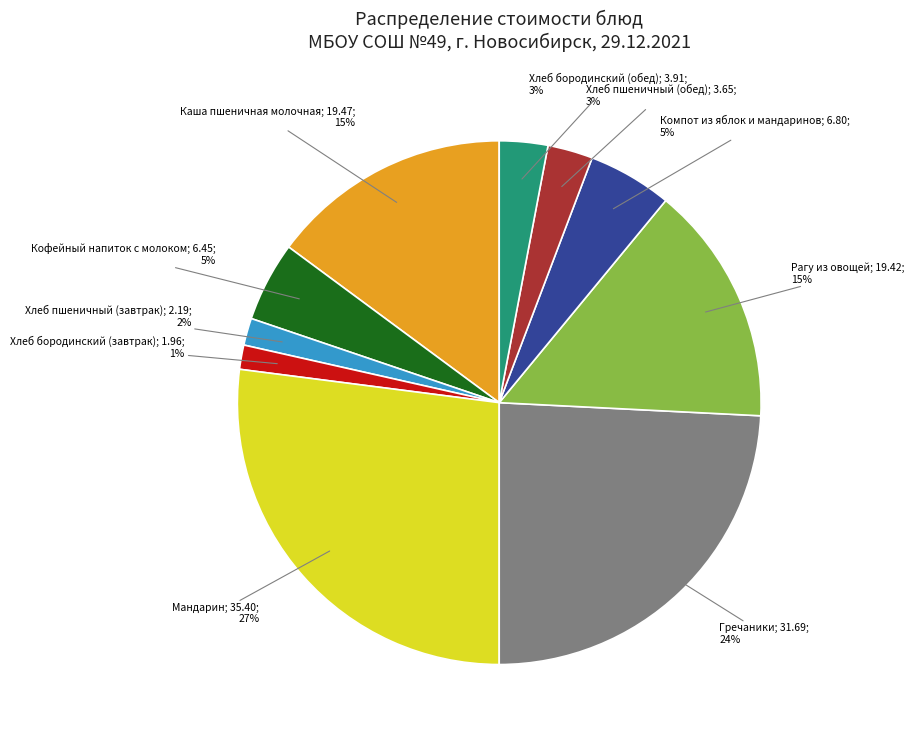

To the nearest percent, what is the average slice percentage?

10%